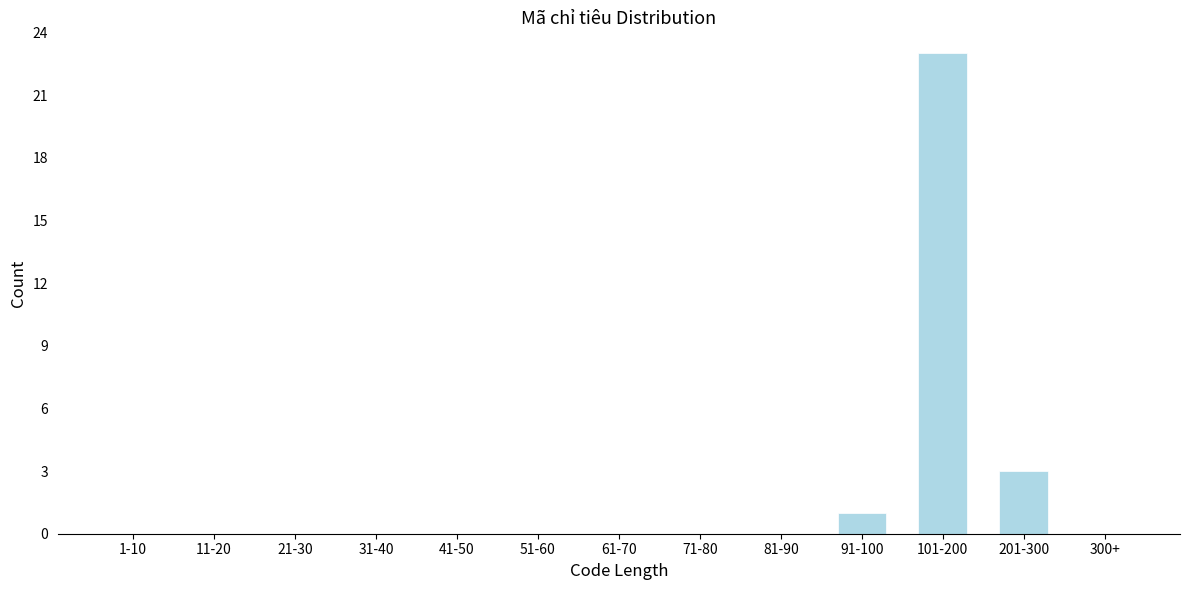

Reading right to left, list all the values displayed in this chart.

300+=0	201-300=3	101-200=23	91-100=1	81-90=0	71-80=0	61-70=0	51-60=0	41-50=0	31-40=0	21-30=0	11-20=0	1-10=0